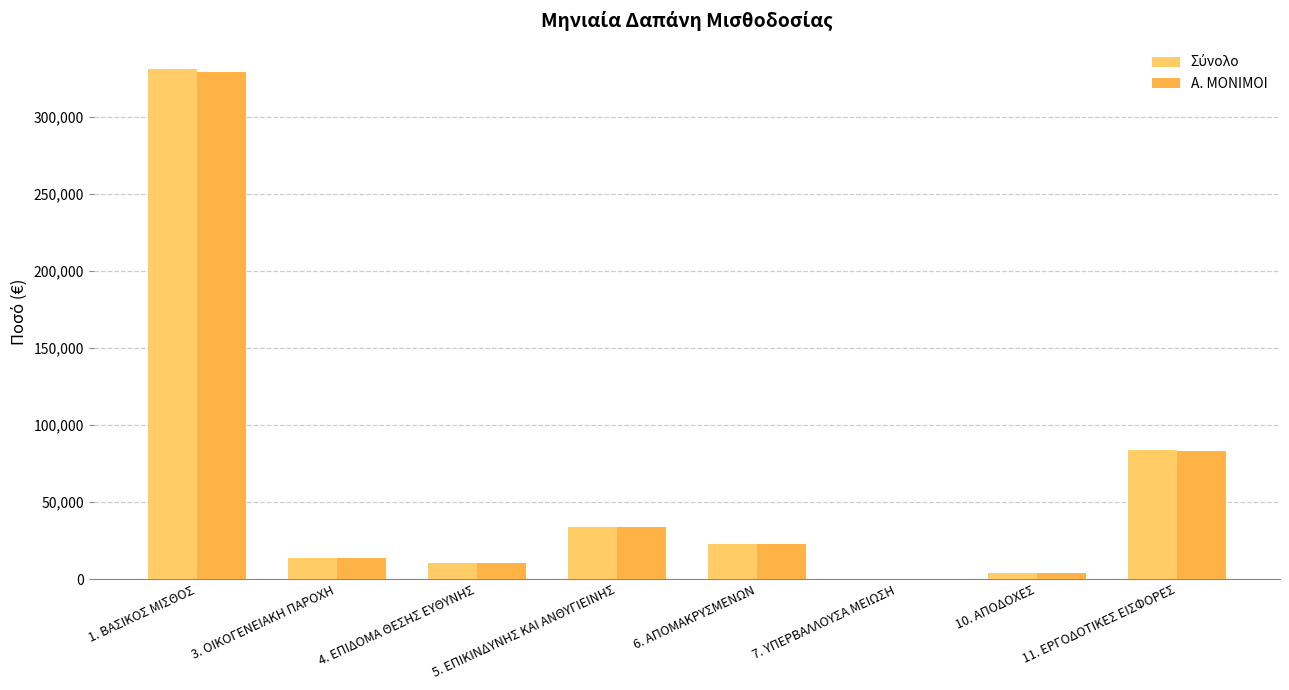

What is the total value across all series at 7. ΥΠΕΡΒΑΛΛΟΥΣΑ ΜΕΙΩΣΗ?

61.9